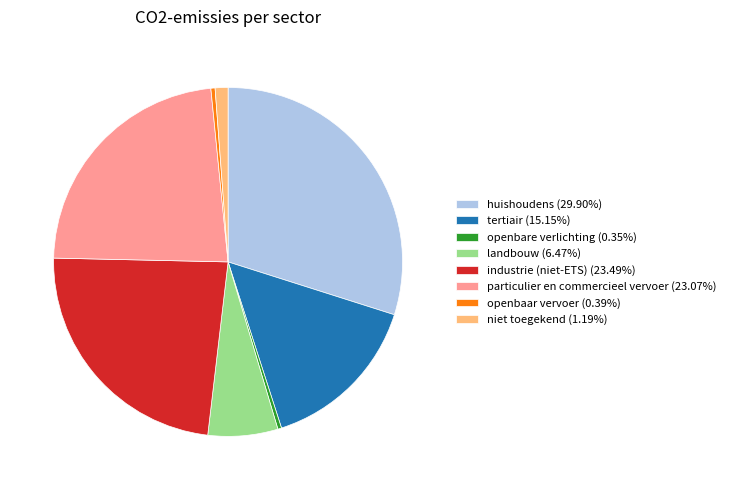

Is there any slice that represents more than half of the pie?

No